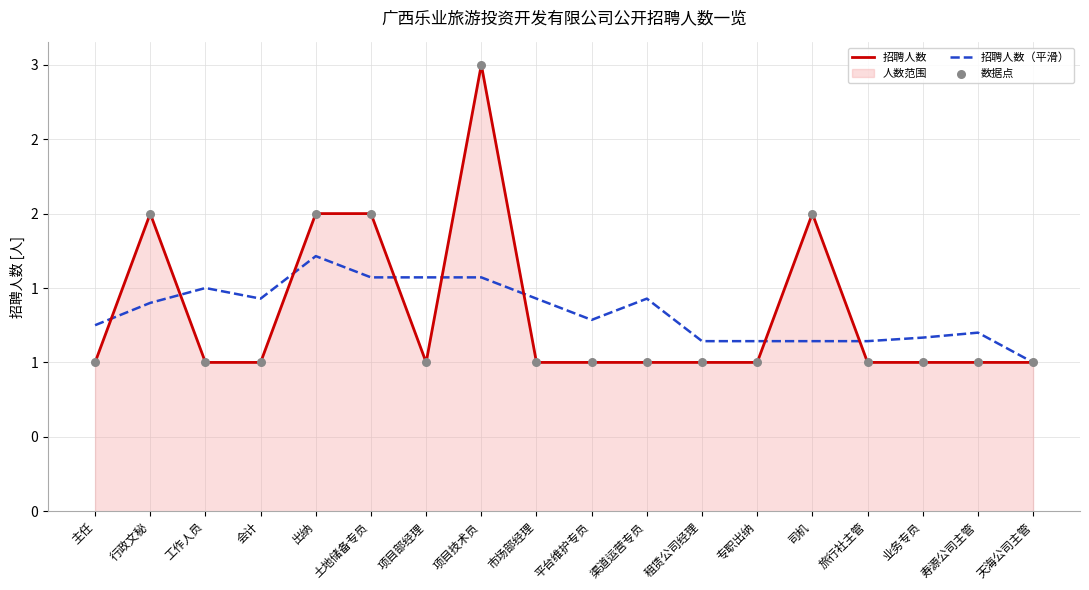

Which series has the largest Y range (max minus min)?

招聘人数